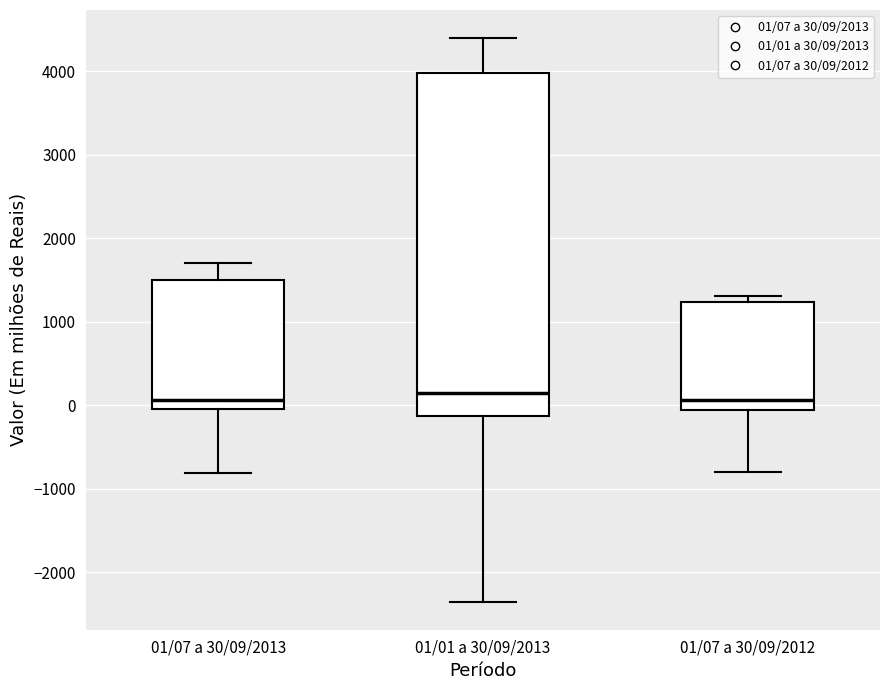

Reading left to right, read every box against the y-axis: the position of its median line, the range the box covers, and the ends of its whiskers. The values are not printed on the chart, so give them approximately, as read against the axis.

01/07 a 30/09/2013: median 100, box 0 to 1500, whiskers -800 to 1700
01/01 a 30/09/2013: median 200, box -100 to 4000, whiskers -2300 to 4400
01/07 a 30/09/2012: median 100, box -100 to 1200, whiskers -800 to 1300